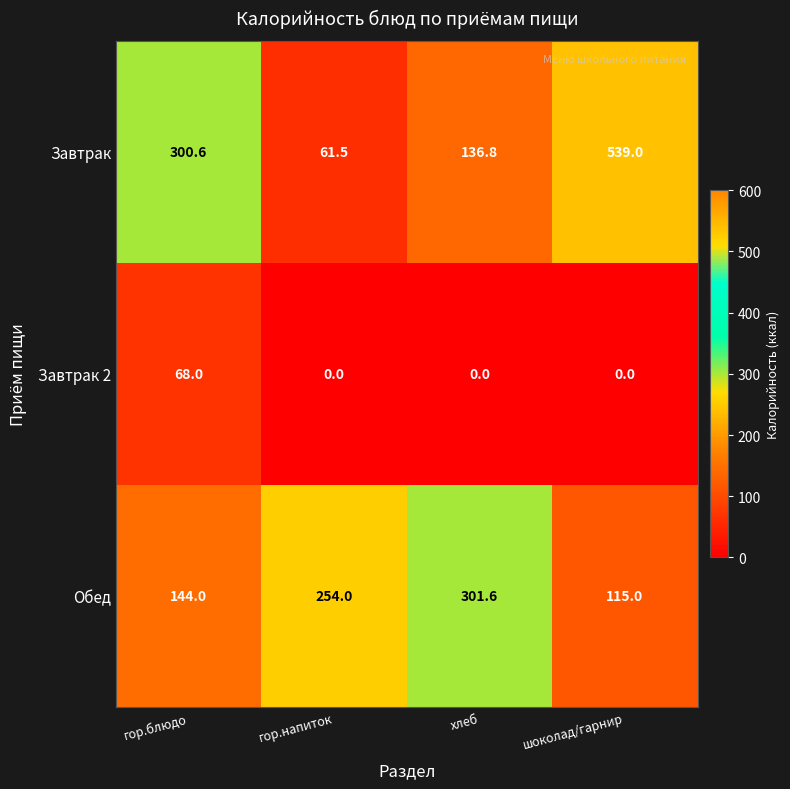

Is it true that Обед equals 150.7 at шоколад/гарнир?

False